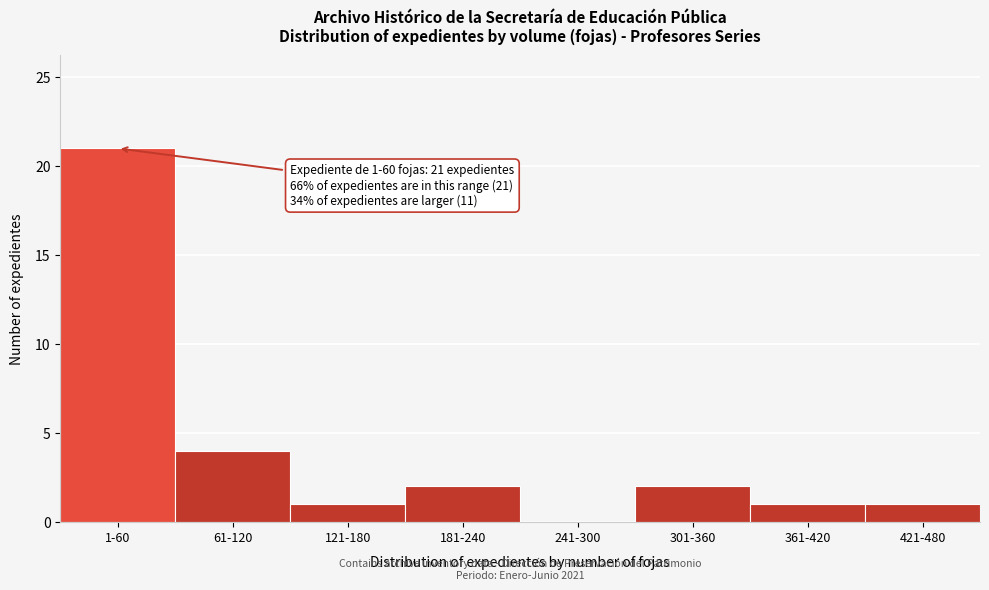

Reading left to right, what are all the values shown in this chart?

1-60=21	61-120=4	121-180=1	181-240=2	241-300=0	301-360=2	361-420=1	421-480=1